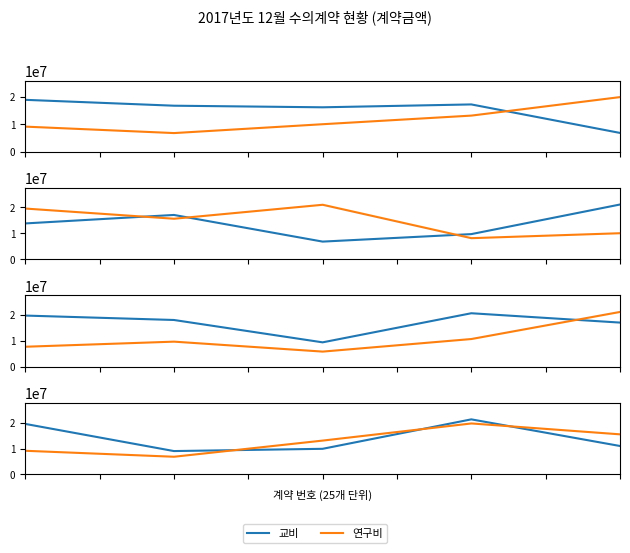

Rank the series by their average value, from lowest to highest.

연구비, 교비